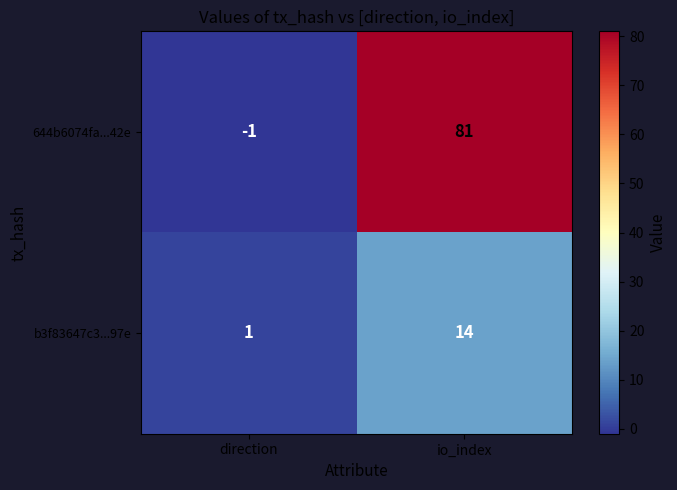

What is the difference between the highest and lowest values at direction?

2